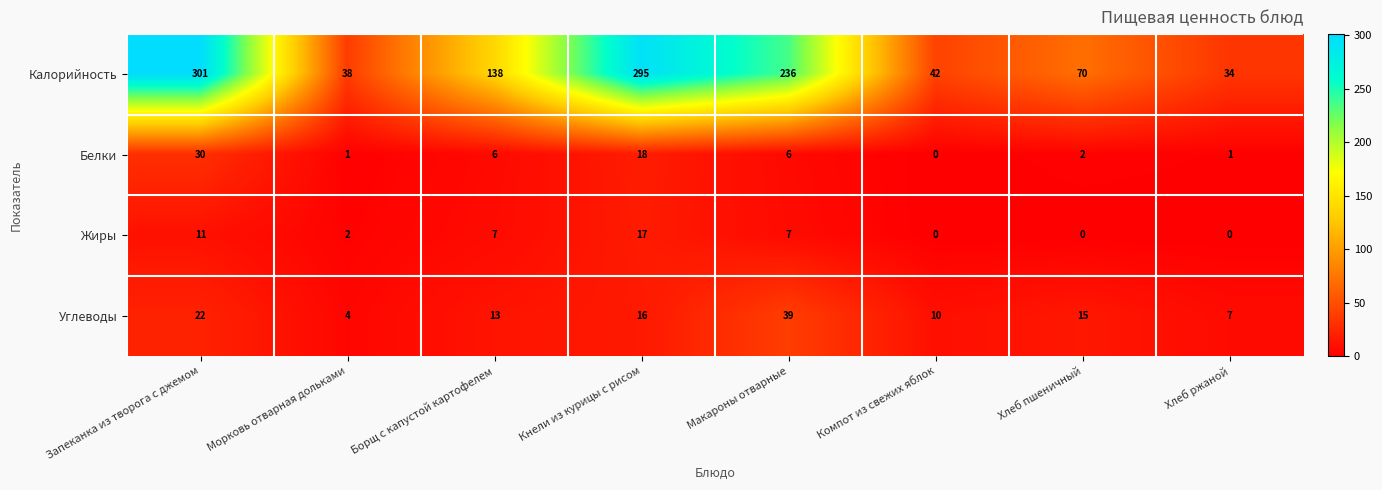

Where is Углеводы nearest to the value 21?

Запеканка из творога с джемом